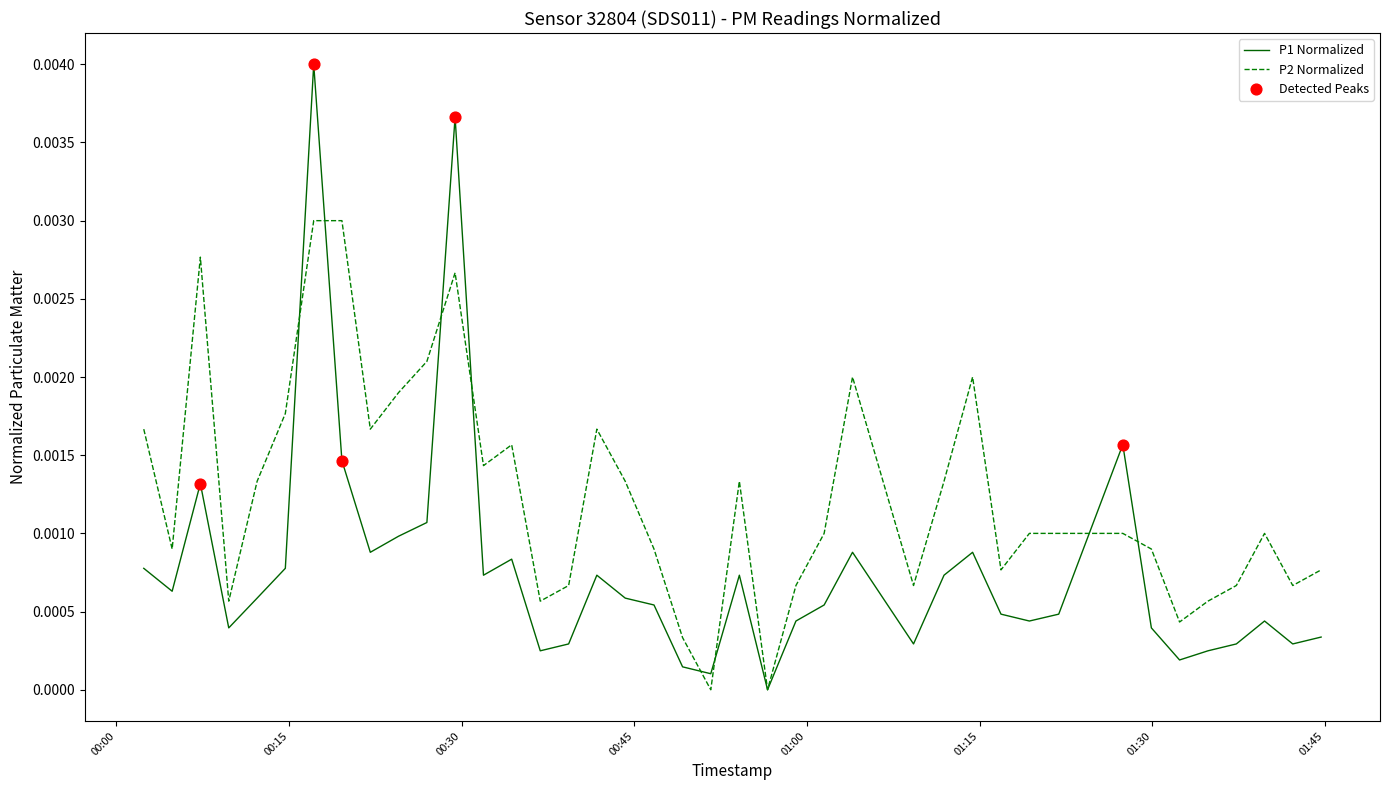

Which series has the largest total across all categories?

P2 Normalized